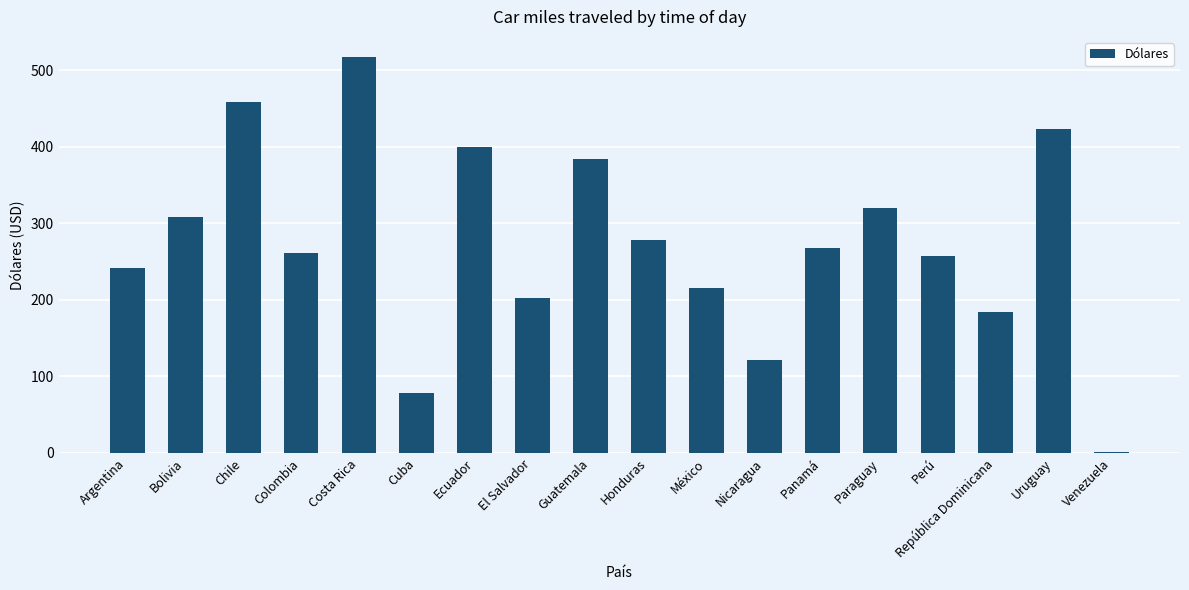

What is the maximum value shown in the chart?

518.0